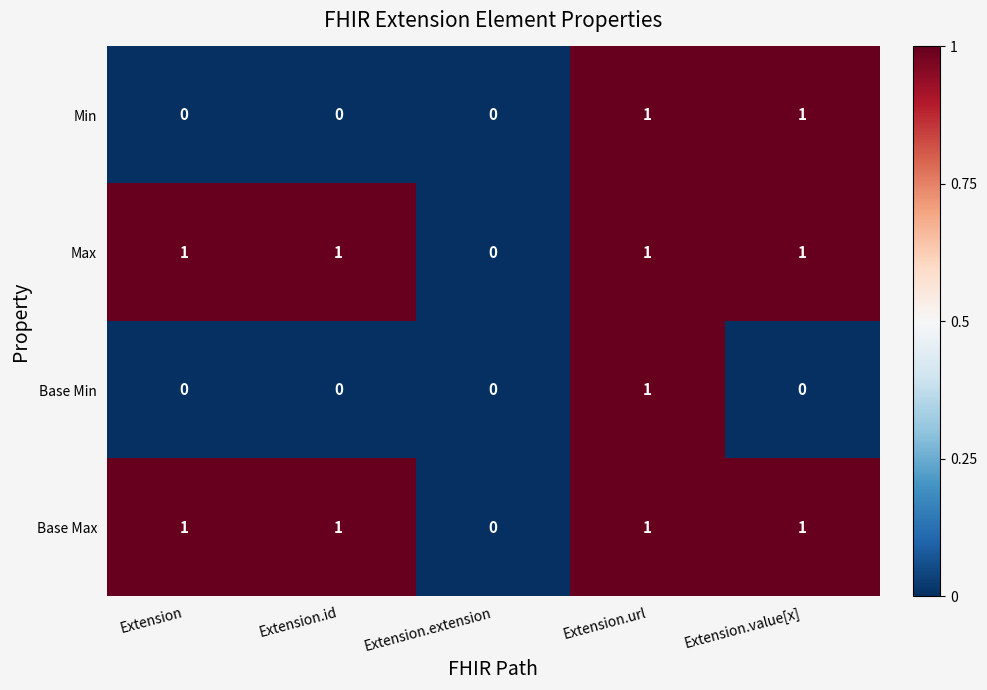

The Max series shows 1 at Extension.url. True or false?

True